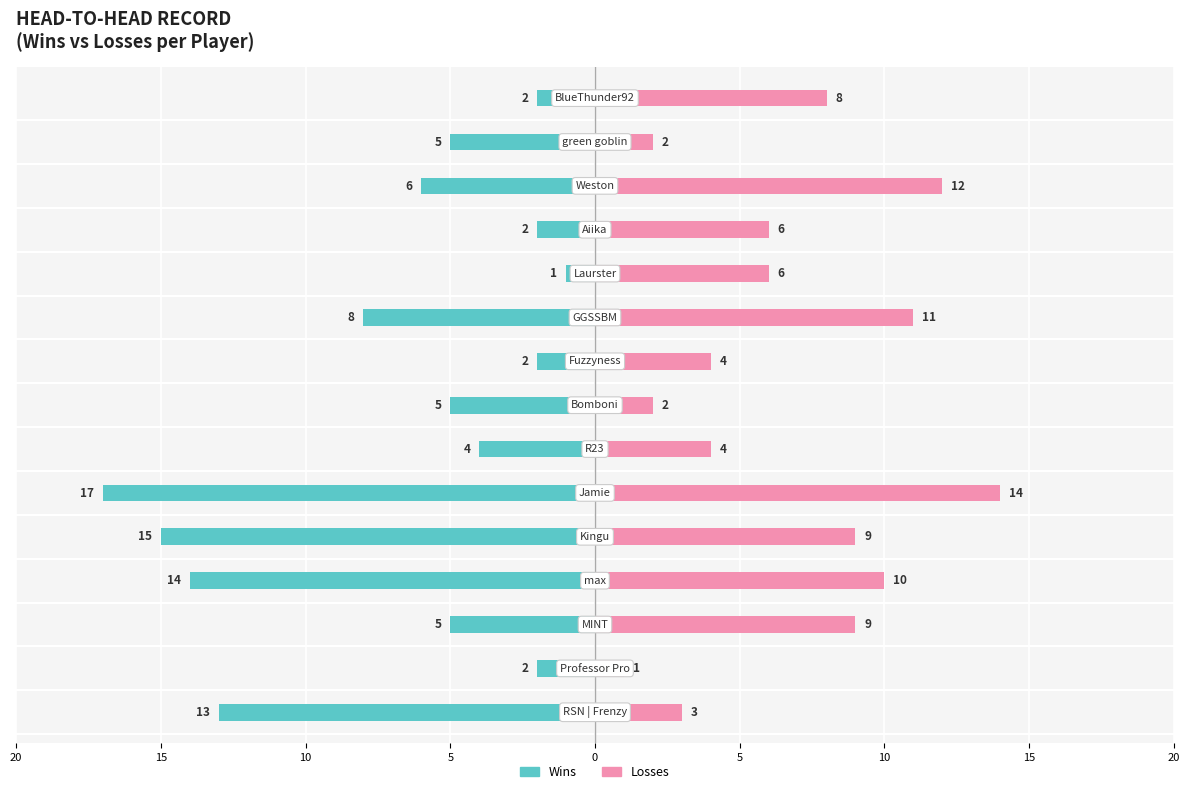

Reading left to right, extract all data points from this chart.

Wins: -13	-2	-5	-14	-15	-17	-4	-5	-2	-8	-1	-2	-6	-5	-2
Losses: 3	1	9	10	9	14	4	2	4	11	6	6	12	2	8